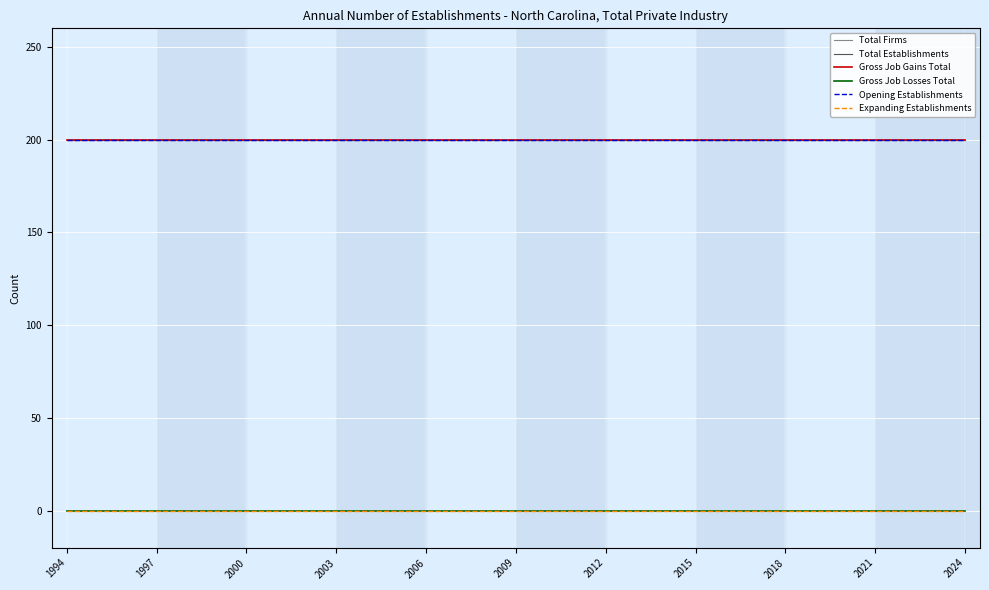

Reading left to right, extract all data points from this chart.

Total Firms: 200	200	200	200	200	200	200	200	200	200	200	200	200	200	200	200	200	200	200	200	200	200	200	200	200	200	200	200	200	200	200
Total Establishments: 200	200	200	200	200	200	200	200	200	200	200	200	200	200	200	200	200	200	200	200	200	200	200	200	200	200	200	200	200	200	200
Gross Job Gains Total: 200	200	200	200	200	200	200	200	200	200	200	200	200	200	200	200	200	200	200	200	200	200	200	200	200	200	200	200	200	200	200
Gross Job Losses Total: 0	0	0	0	0	0	0	0	0	0	0	0	0	0	0	0	0	0	0	0	0	0	0	0	0	0	0	0	0	0	0
Opening Establishments: 200	200	200	200	200	200	200	200	200	200	200	200	200	200	200	200	200	200	200	200	200	200	200	200	200	200	200	200	200	200	200
Expanding Establishments: 0	0	0	0	0	0	0	0	0	0	0	0	0	0	0	0	0	0	0	0	0	0	0	0	0	0	0	0	0	0	0